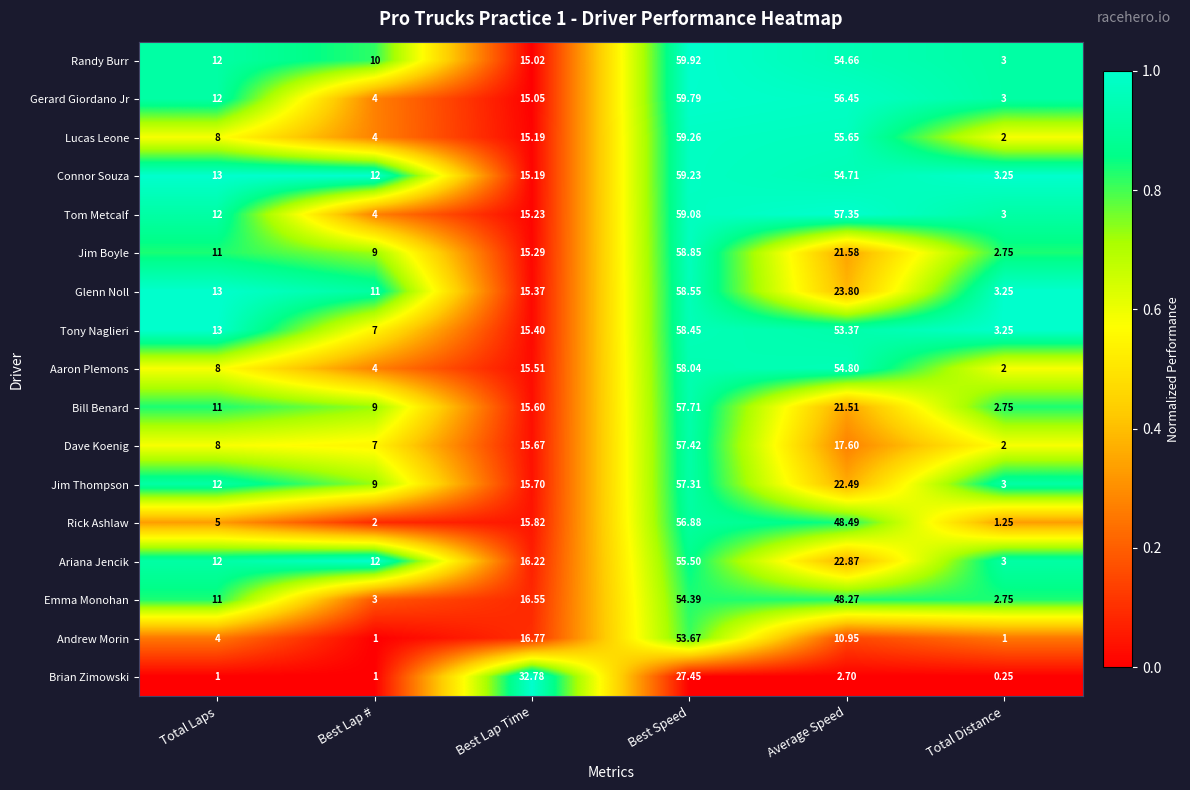

Which category has the highest value in the Brian Zimowski series?

Best Lap Time